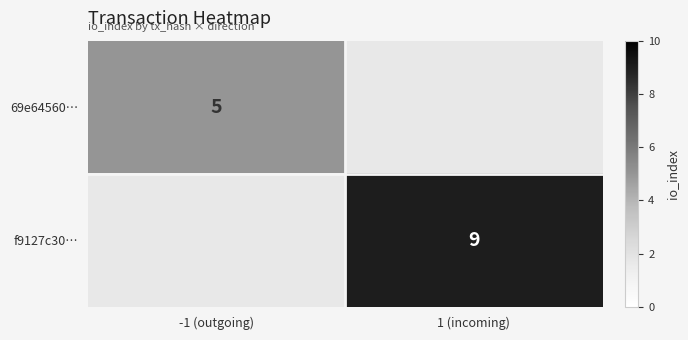

What is the greatest value displayed?

9.0